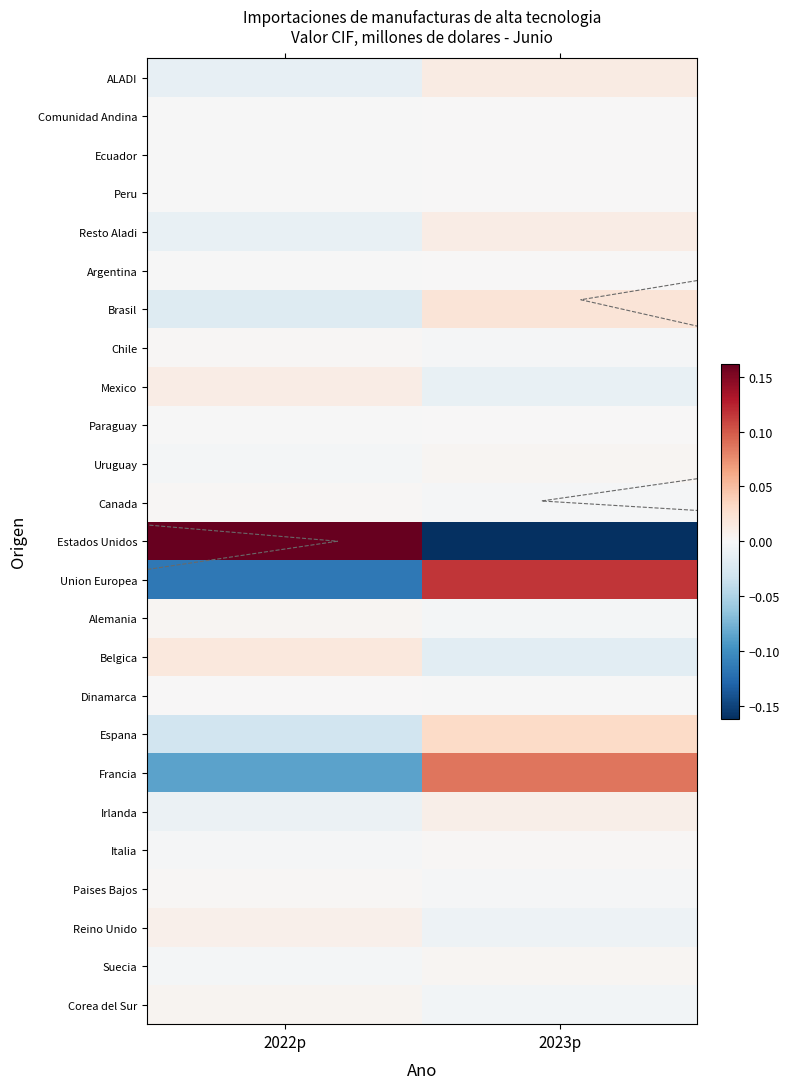

True or false: Paises Bajos has a value of -0.0 at 2023p.

True